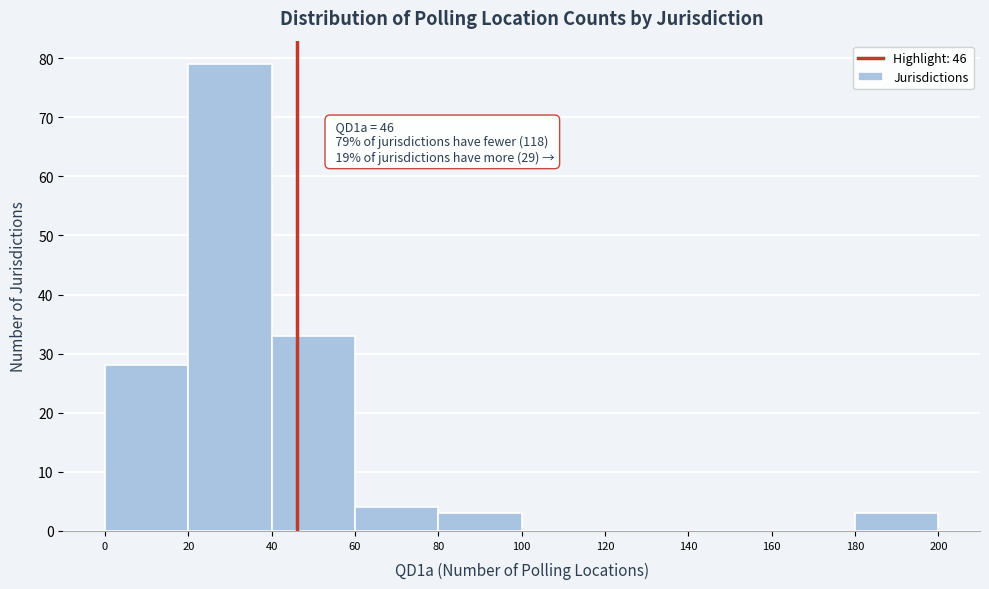

Over which range of the x-axis is the bar tallest?

20 to 40